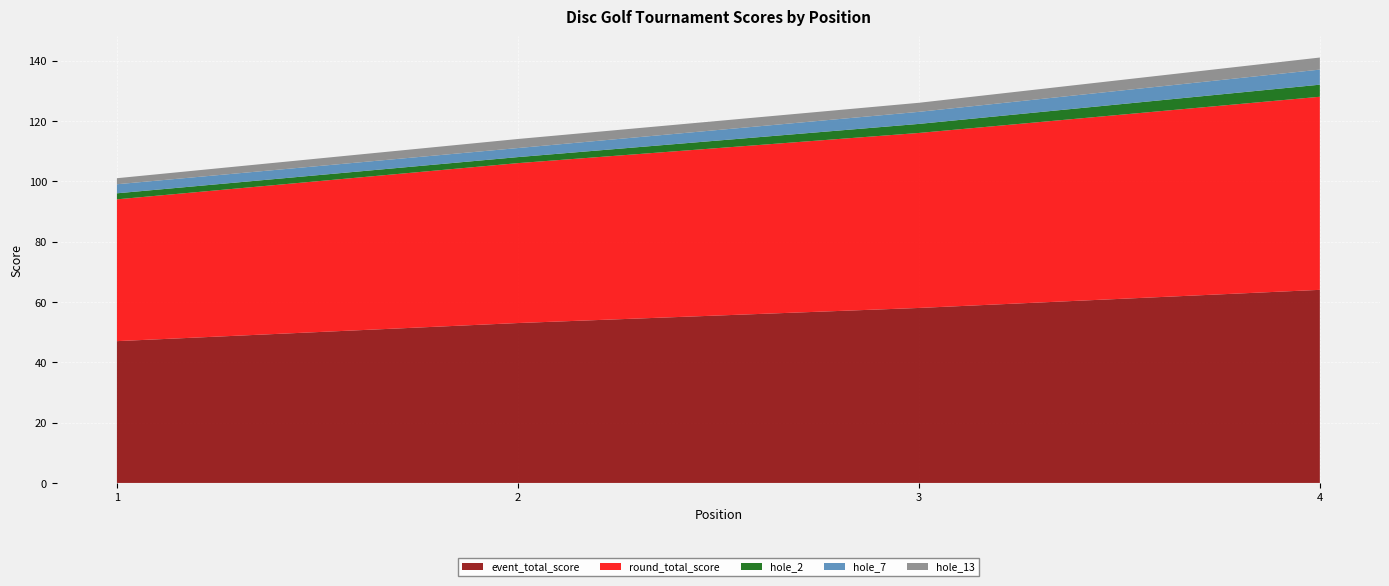

Reading right to left, list all the values displayed in this chart.

event_total_score: 4=64	3=58	2=53	1=47
round_total_score: 4=64	3=58	2=53	1=47
hole_2: 4=4	3=3	2=2	1=2
hole_7: 4=5	3=4	2=3	1=3
hole_13: 4=4	3=3	2=3	1=2